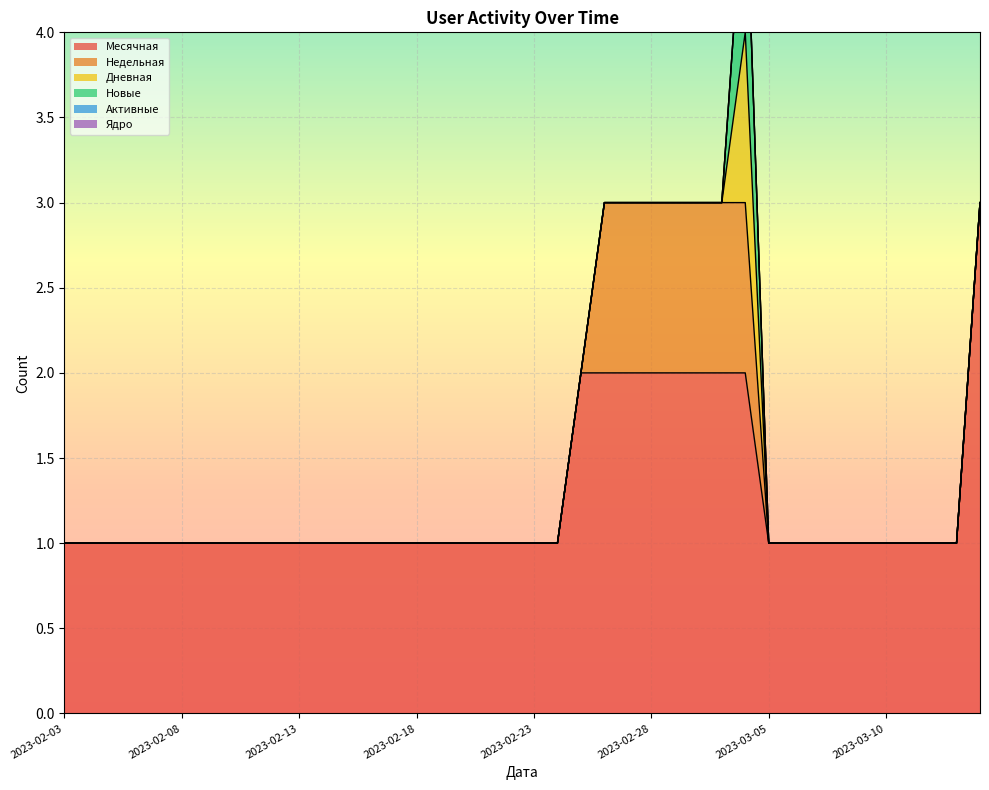

At 2023-02-09, list the series in order from smallest to largest.

Недельная, Дневная, Новые, Активные, Ядро, Месячная